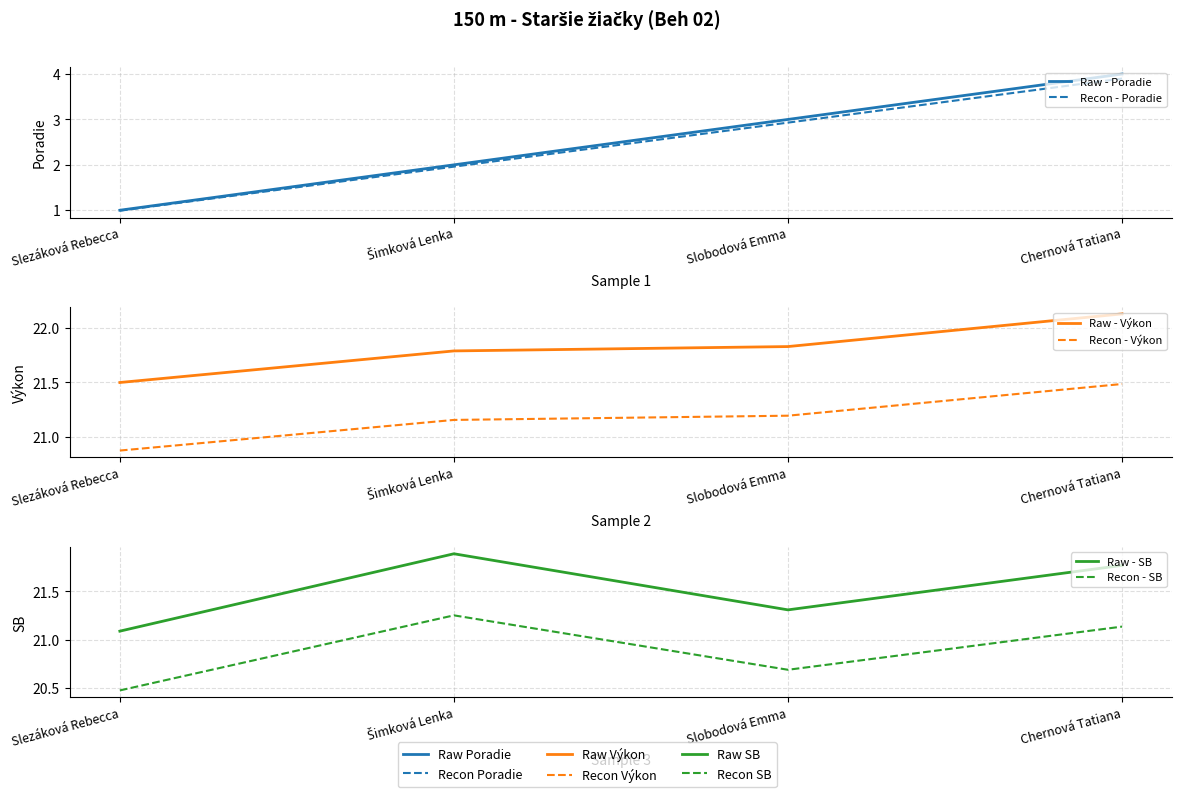

Which series has the largest total across all categories?

Raw - Výkon